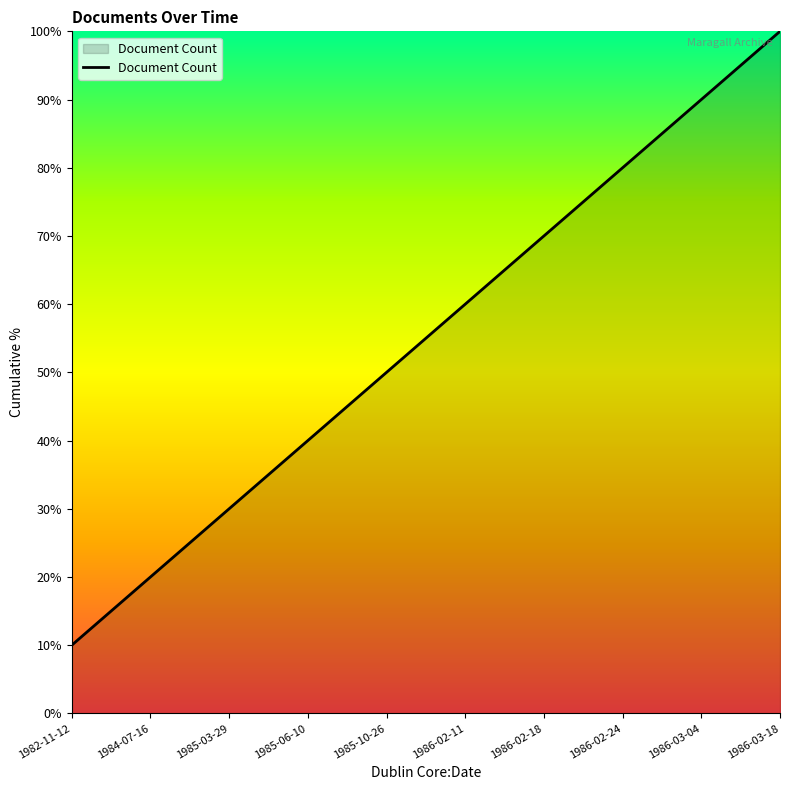

How many values are below 60?

5